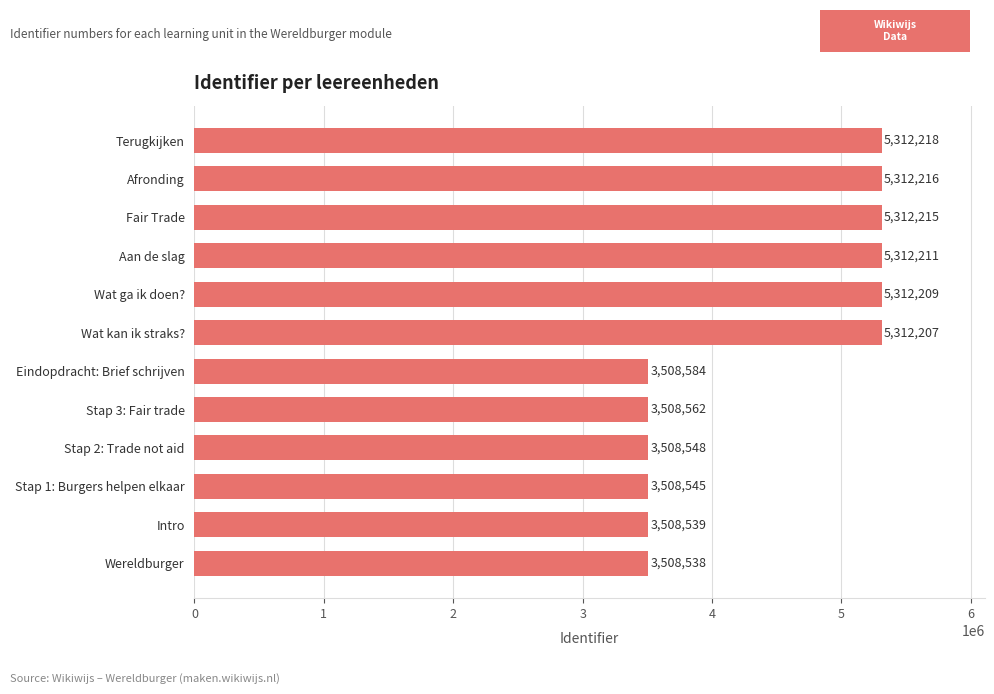

At which label is the value closest to 4410378?

Eindopdracht: Brief schrijven